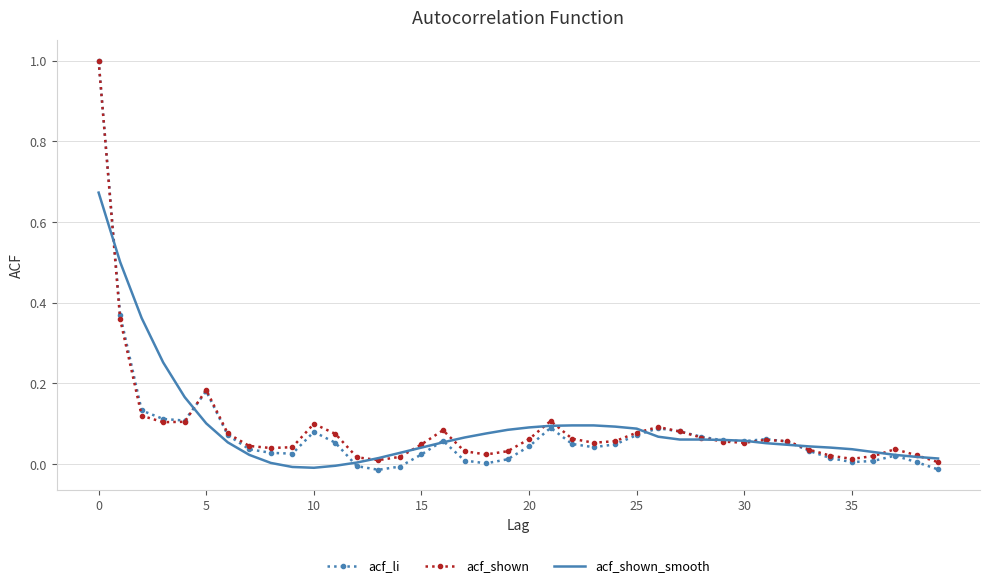

What is the difference between the maximum and minimum values in the acf_shown series?

1.0